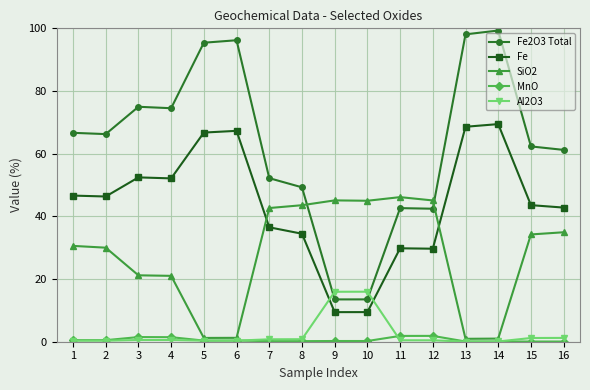

True or false: Fe and Fe2O3 Total cross at least once.

False